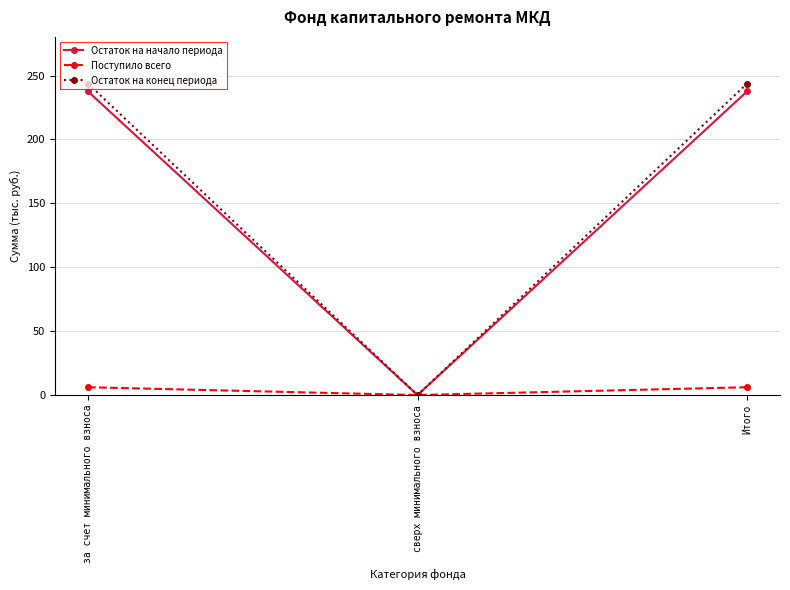

How many lines are shown in the chart?

3